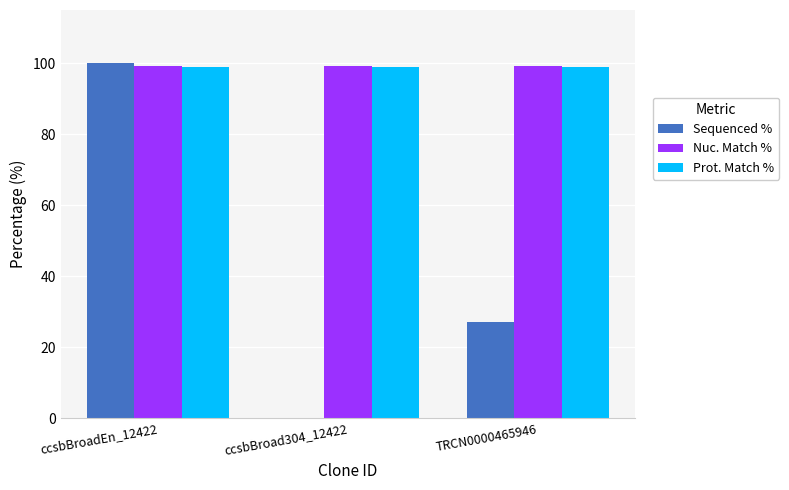

Is the value of Prot. Match % at ccsbBroadEn_12422 greater than the value of Sequenced % at TRCN0000465946?

Yes